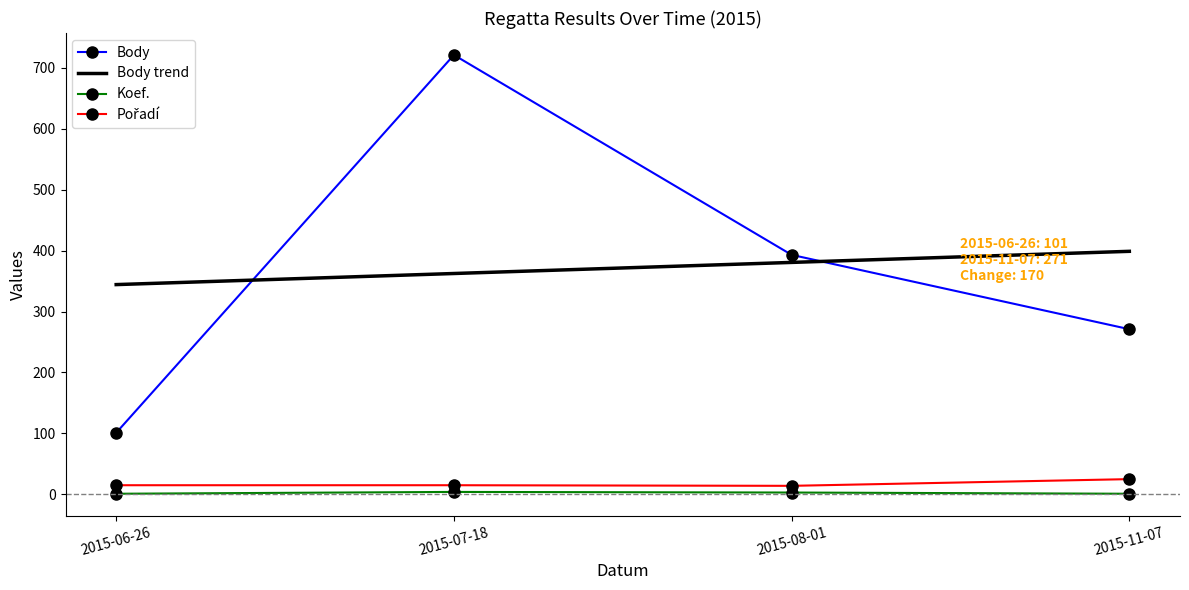

Which category has the lowest value in the Koef. series?

2015-06-26